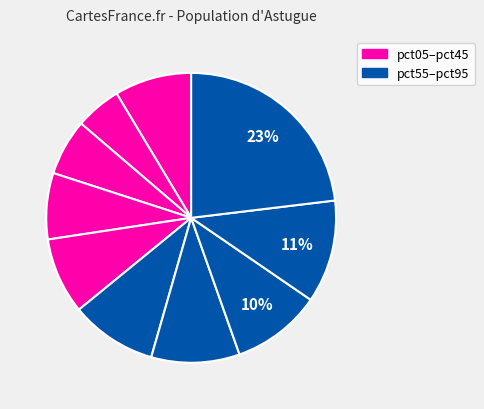

What is the smallest slice in the pie chart?

pct15